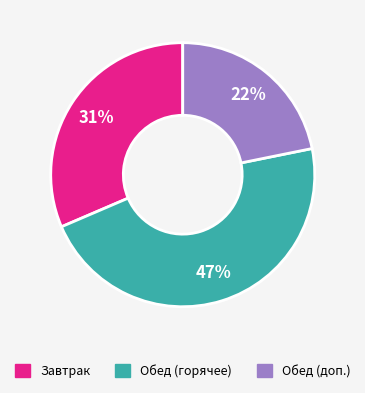

Is there a majority slice in this chart?

No